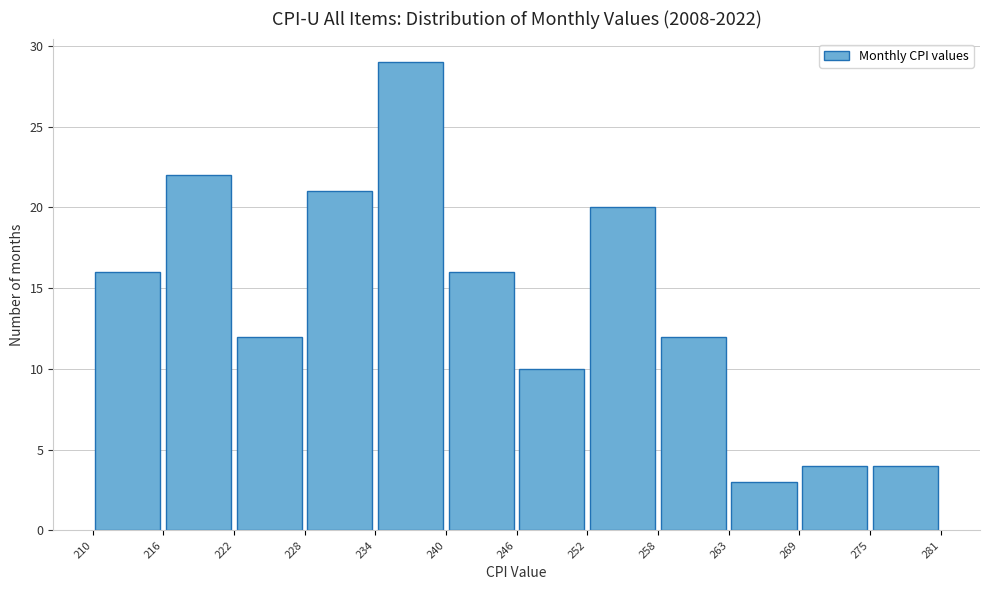

Reading left to right, transcribe this chart: for each bar, give the range it covers on the x-axis and its height. The values are not printed on the chart, so give them approximately, as read against the axis.

210 to 216: 16
216 to 222: 22
222 to 228: 12
228 to 234: 21
234 to 240: 29
240 to 246: 16
246 to 252: 10
252 to 258: 20
258 to 263: 12
263 to 269: 3
269 to 275: 4
275 to 281: 4